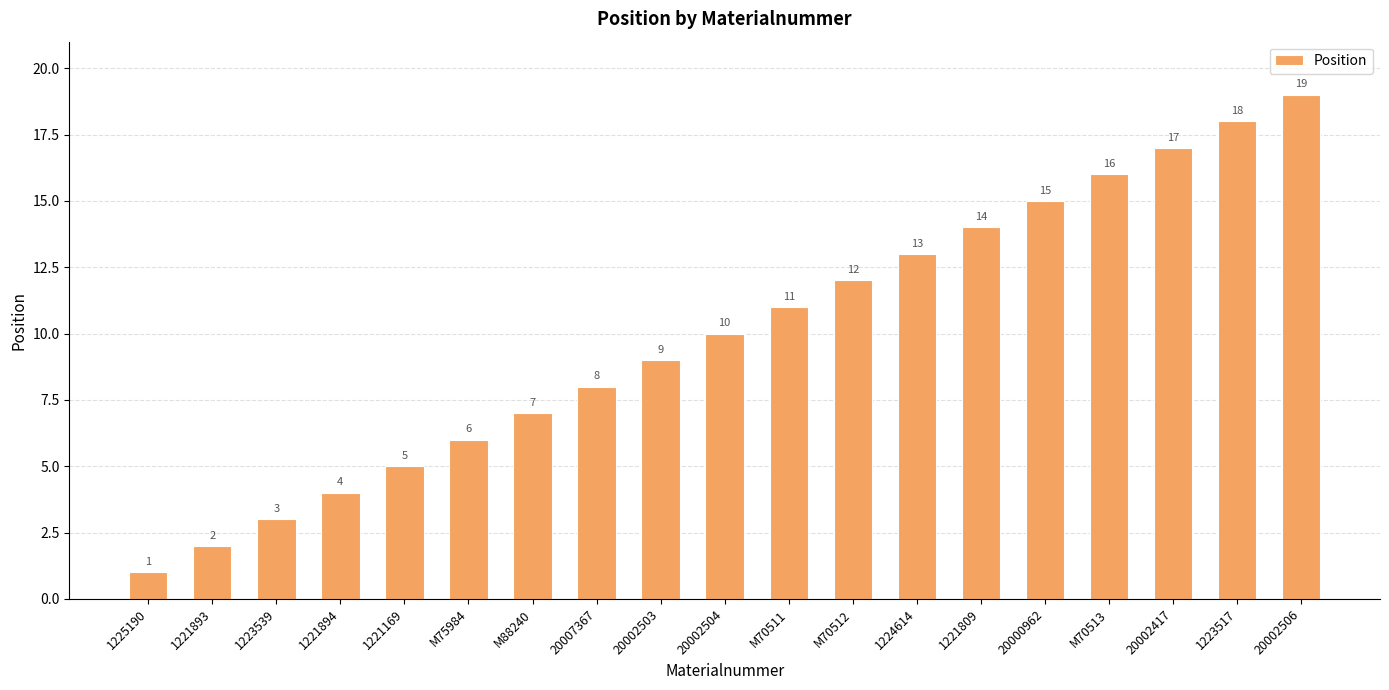

Reading right to left, list all the values displayed in this chart.

19	18	17	16	15	14	13	12	11	10	9	8	7	6	5	4	3	2	1